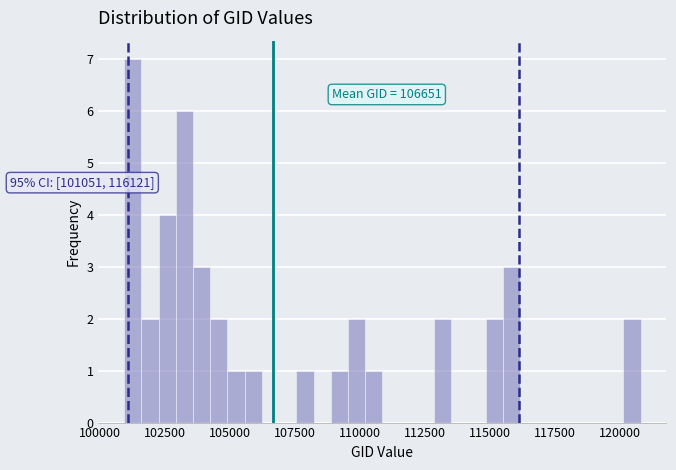

Read against the x-axis, roughly where is the centre of the tallest bar?

101500